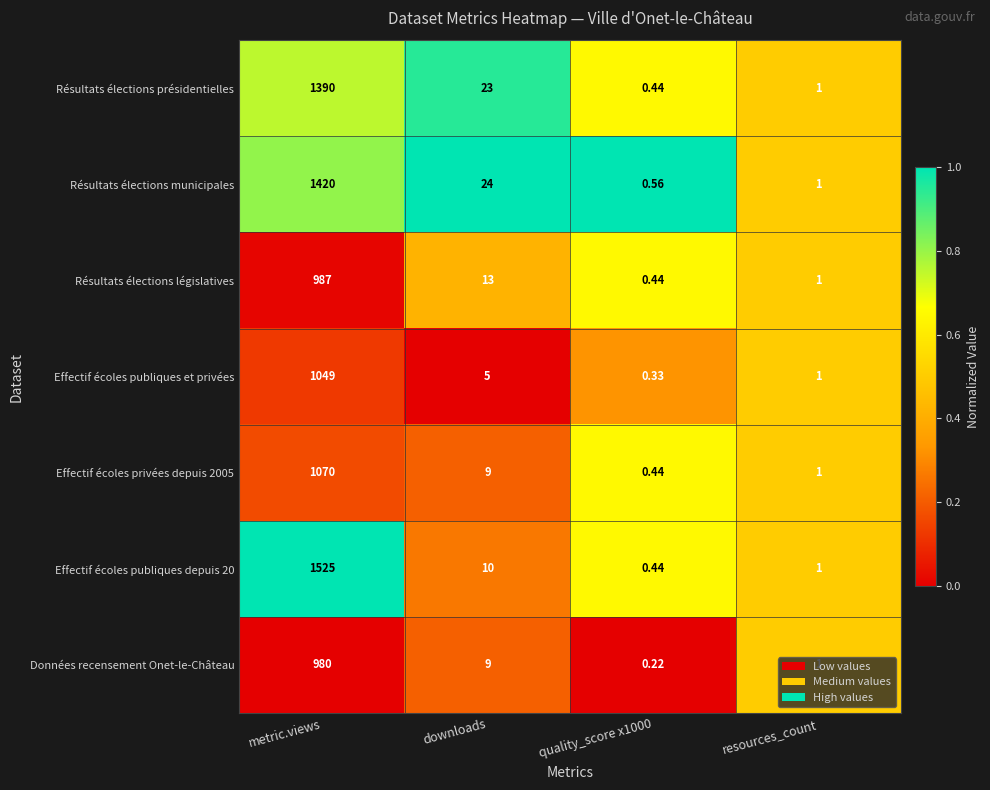

Which category has the highest value in the Résultats élections présidentielles series?

metric.views